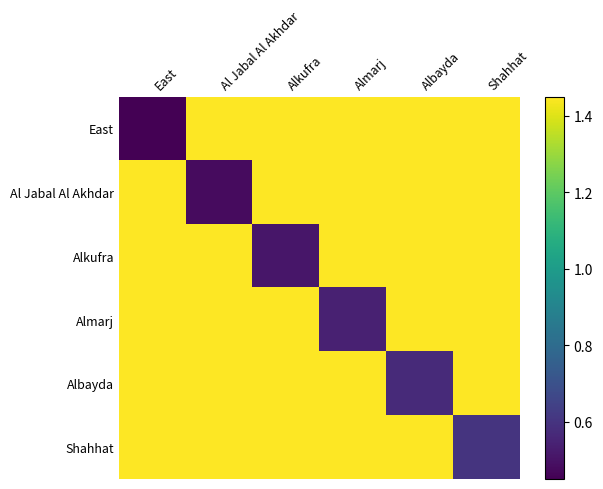

Reading left to right, what are all the values shown in this chart?

East: East=0.5	Al Jabal Al Akhdar=1.4	Alkufra=1.4	Almarj=1.4	Albayda=1.4	Shahhat=1.4
Al Jabal Al Akhdar: East=1.4	Al Jabal Al Akhdar=0.5	Alkufra=1.4	Almarj=1.4	Albayda=1.4	Shahhat=1.4
Alkufra: East=1.4	Al Jabal Al Akhdar=1.4	Alkufra=0.5	Almarj=1.4	Albayda=1.4	Shahhat=1.4
Almarj: East=1.4	Al Jabal Al Akhdar=1.4	Alkufra=1.4	Almarj=0.5	Albayda=1.4	Shahhat=1.4
Albayda: East=1.4	Al Jabal Al Akhdar=1.4	Alkufra=1.4	Almarj=1.4	Albayda=0.6	Shahhat=1.4
Shahhat: East=1.4	Al Jabal Al Akhdar=1.4	Alkufra=1.4	Almarj=1.4	Albayda=1.4	Shahhat=0.6